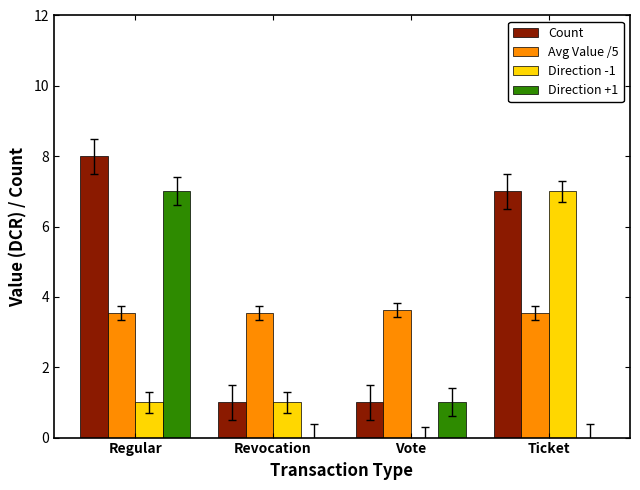

Which series has the largest total across all categories?

Count